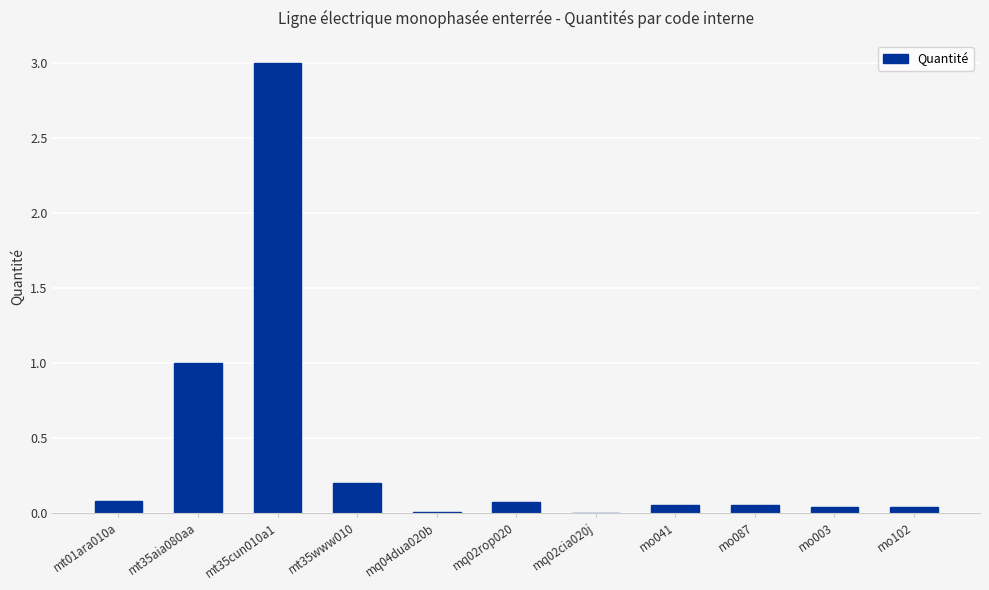

What is the change in value from mt35aia080aa to mt35cun010a1?

+2.0